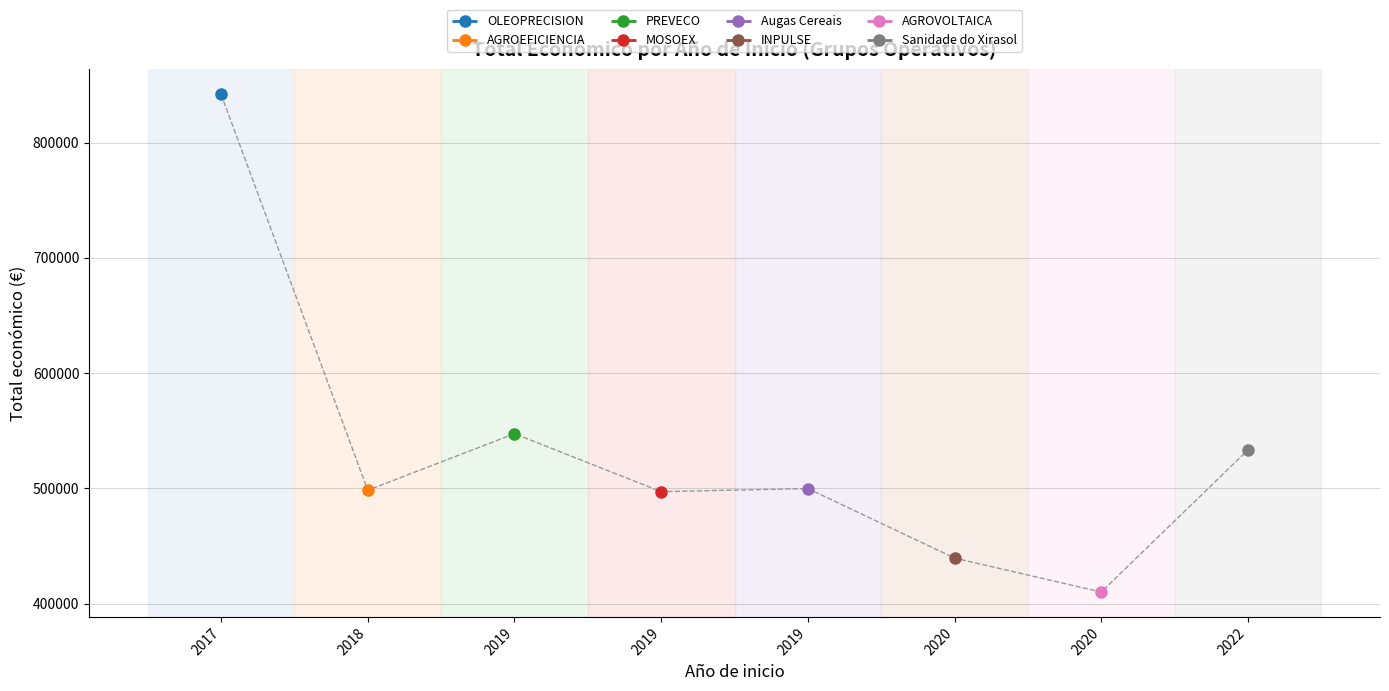

How many values are below 499930?

4